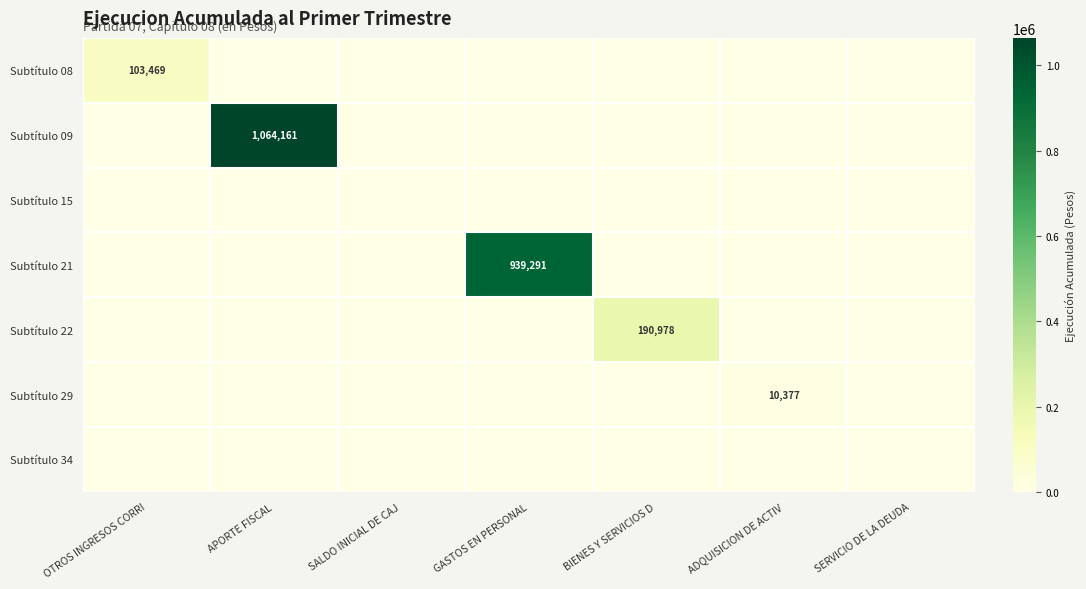

The value of Subtítulo 29 at BIENES Y SERVICIOS D is 0. True or false?

True